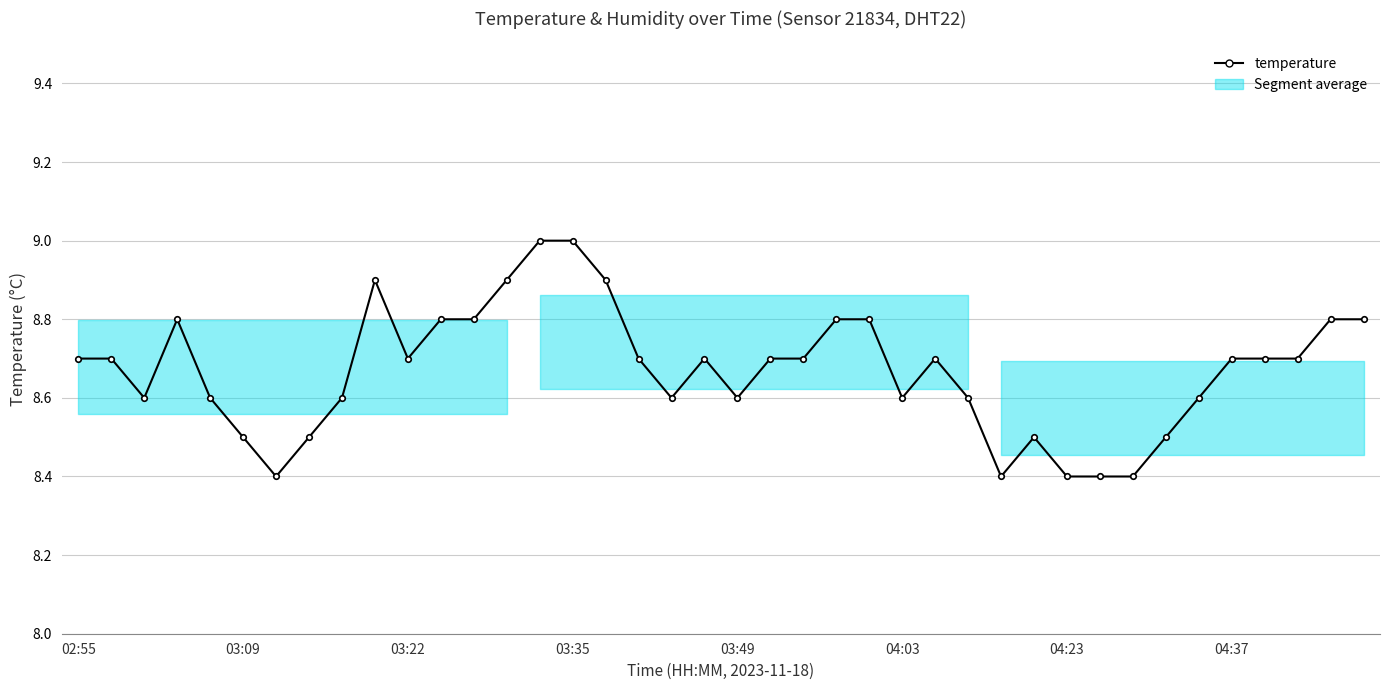

What is the value of the 11th point from the left?

8.7